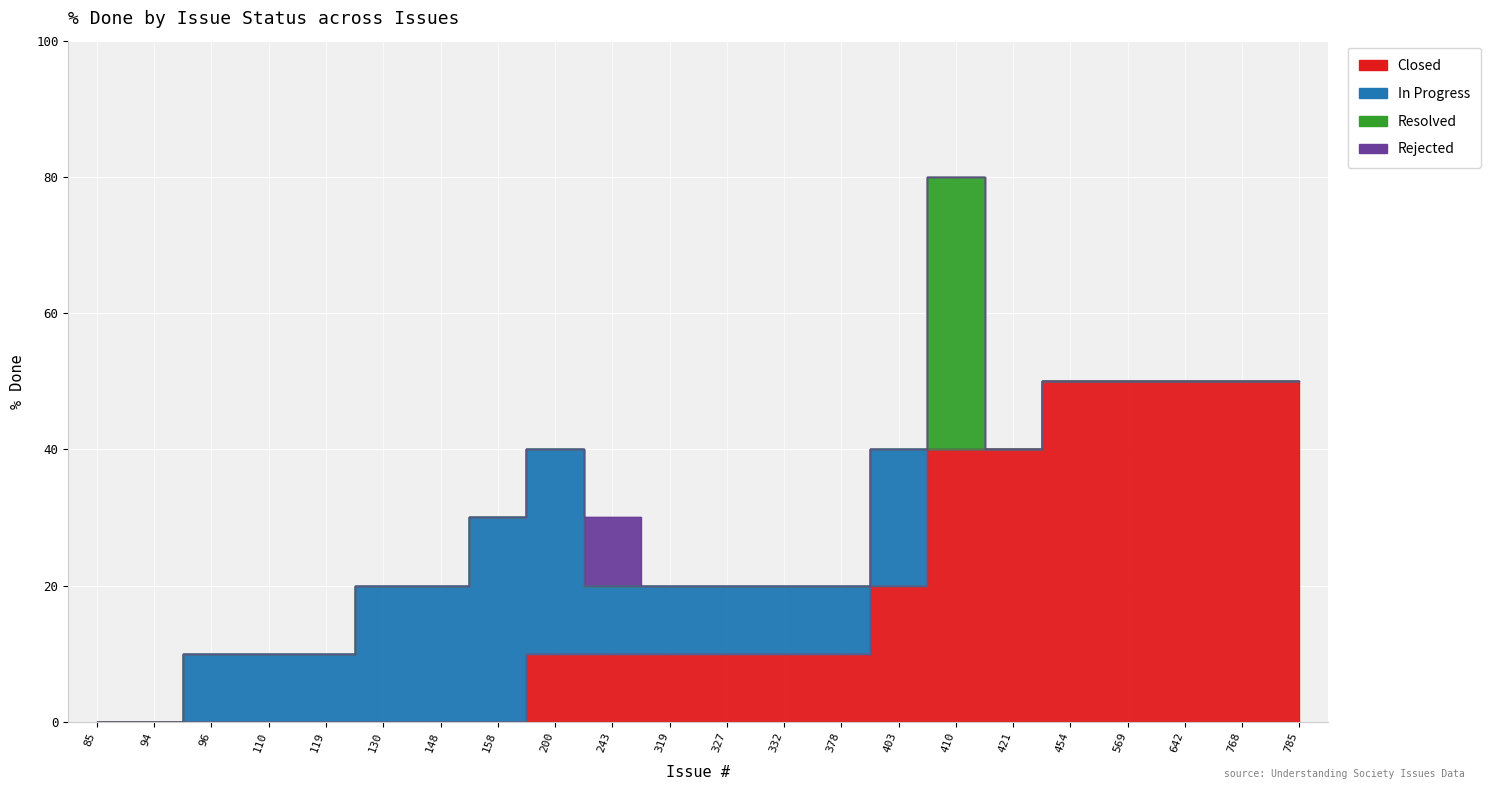

Reading left to right, extract all data points from this chart.

Closed: 0	0	0	0	0	0	0	0	10	10	10	10	10	10	20	40	40	50	50	50	50	50
In Progress: 0	0	10	10	10	20	20	30	30	10	10	10	10	10	20	0	0	0	0	0	0	0
Resolved: 0	0	0	0	0	0	0	0	0	0	0	0	0	0	0	40	0	0	0	0	0	0
Rejected: 0	0	0	0	0	0	0	0	0	10	0	0	0	0	0	0	0	0	0	0	0	0